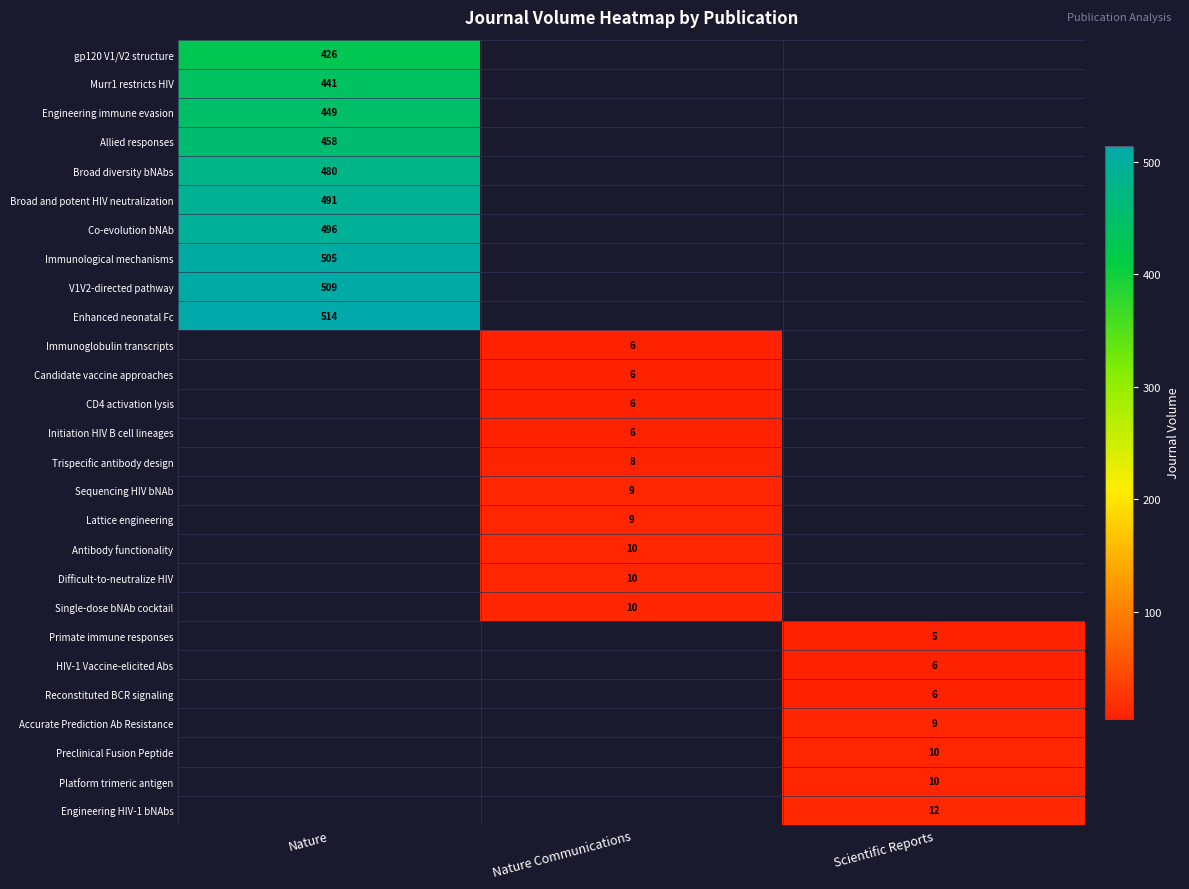

Is it true that Enhanced neonatal Fc equals 514 at Nature?

True